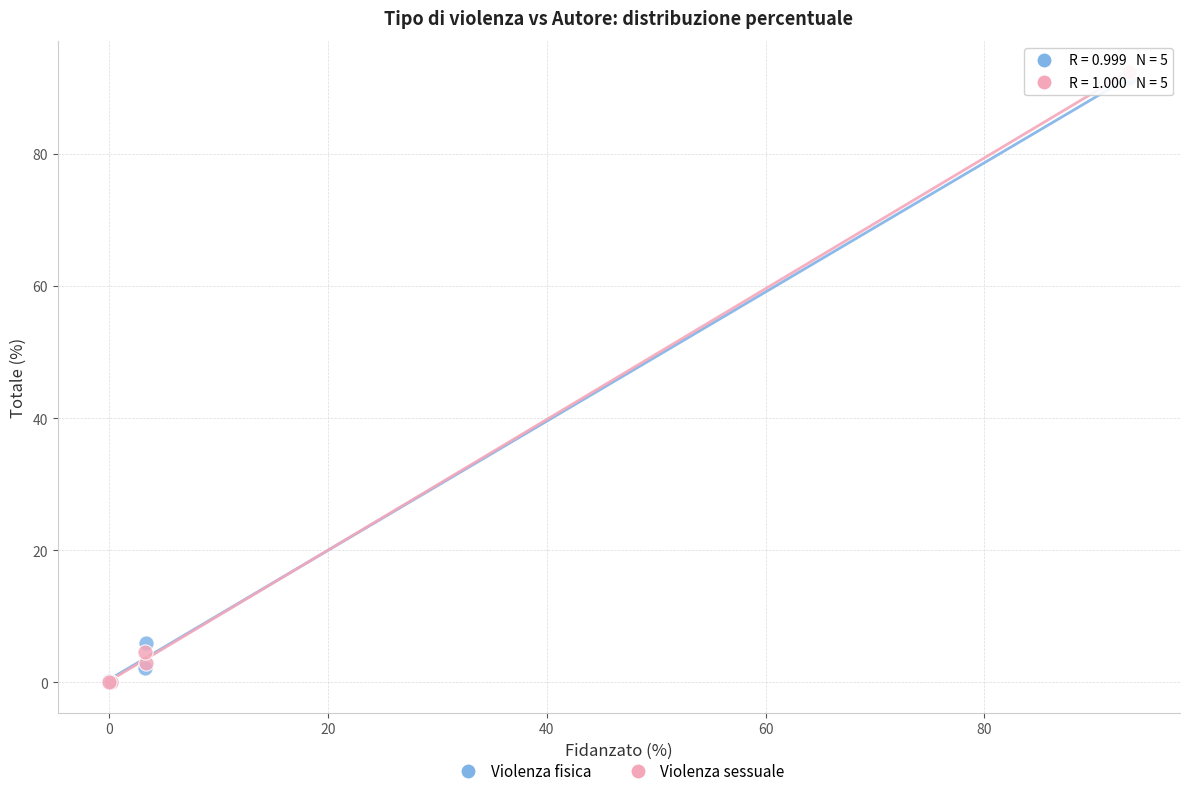

In the Violenza fisica series, what Y value is closest to 45?

5.9